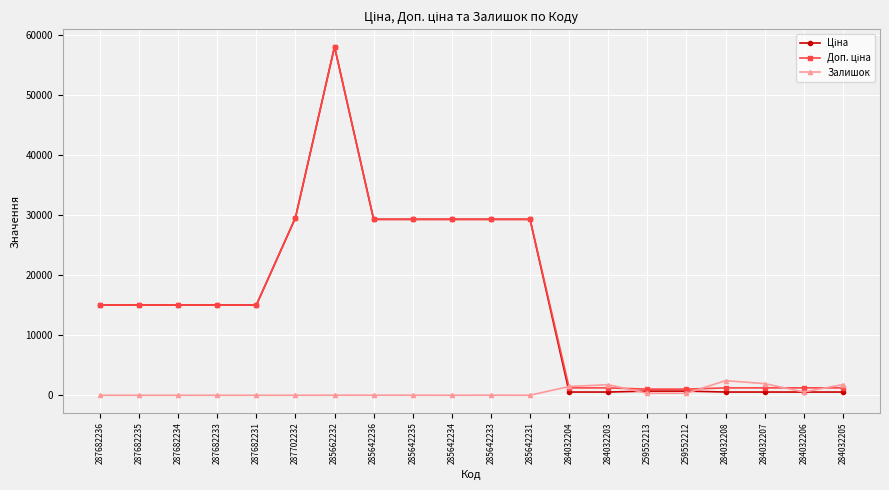

What is the maximum value shown in the chart?

58037.0